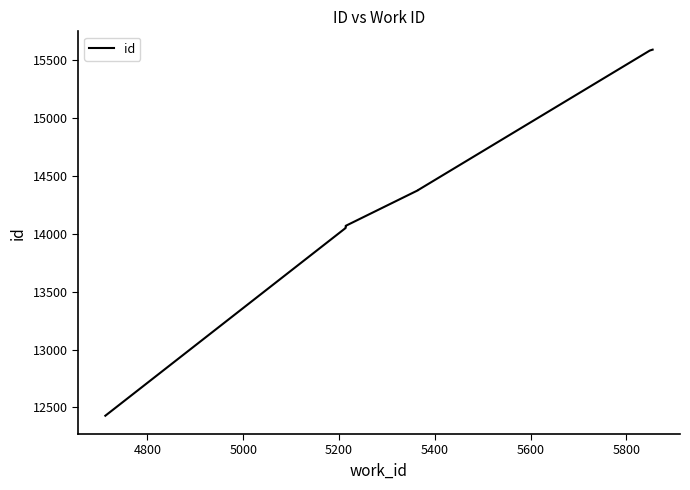

How many values are below 14067?

4